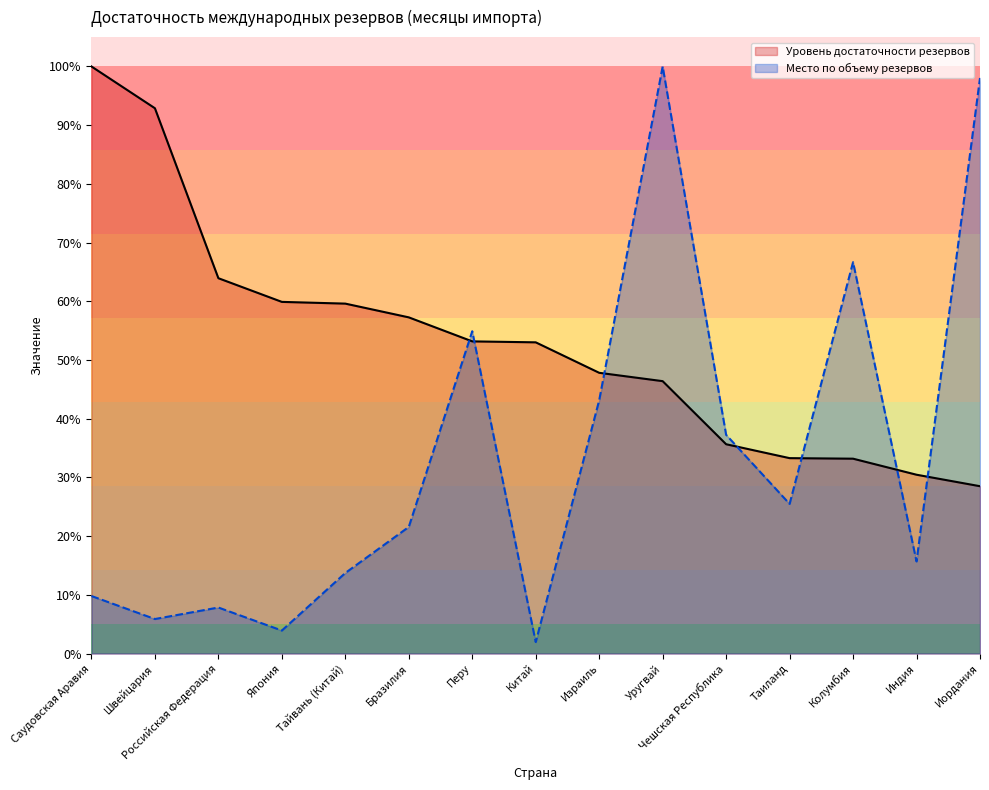

How many values in the Место по объему резервов series are below 21?

7